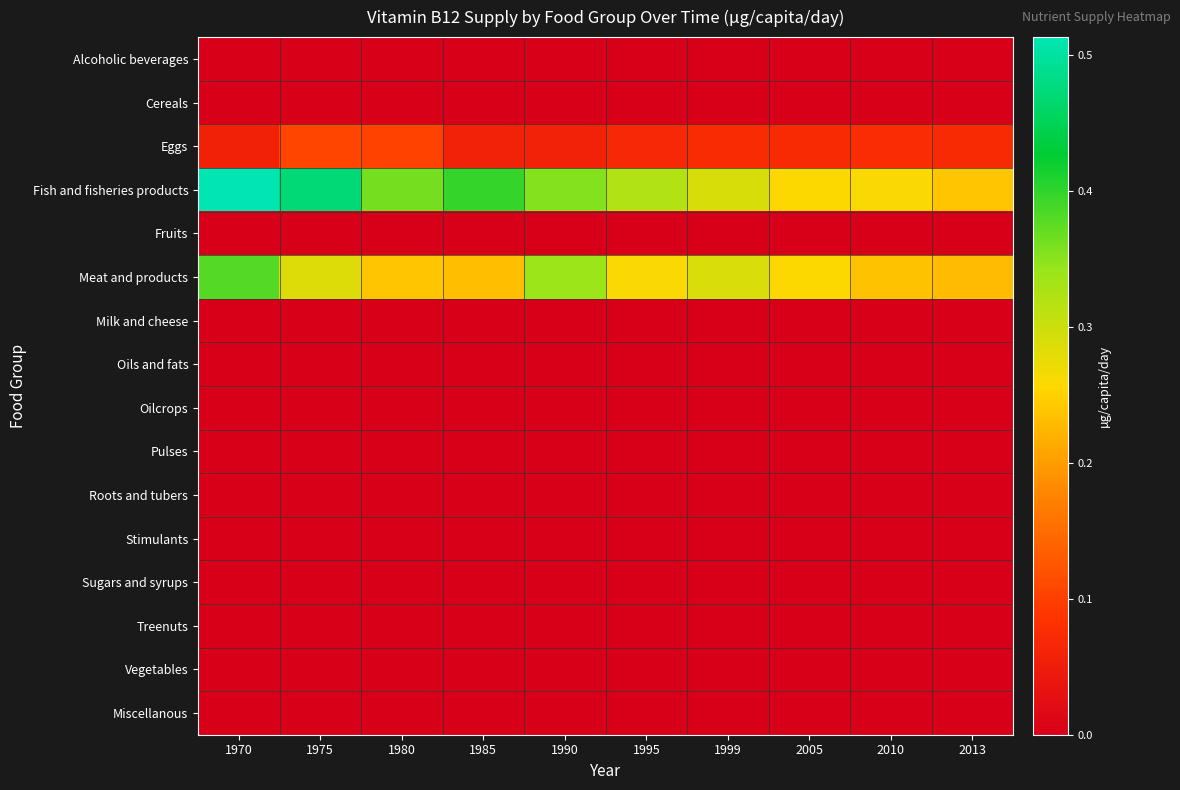

Rank the series at 2005 from highest to lowest value.

Fish and fisheries products, Meat and products, Eggs, Cereals, Stimulants, Oils and fats, Alcoholic beverages, Fruits, Milk and cheese, Oilcrops, Pulses, Roots and tubers, Sugars and syrups, Treenuts, Vegetables, Miscellanous